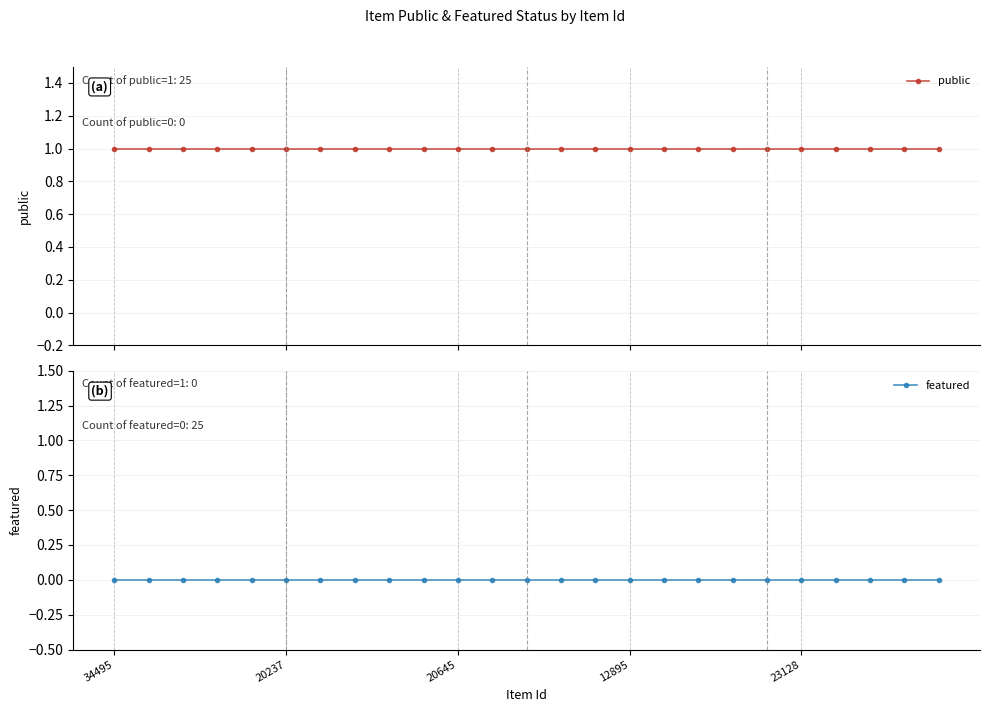

Reading right to left, transcribe all the data shown in this chart.

public: 1	1	1	1	1	1	1	1	1	1	1	1	1	1	1	1	1	1	1	1	1	1	1	1	1
featured: 0	0	0	0	0	0	0	0	0	0	0	0	0	0	0	0	0	0	0	0	0	0	0	0	0